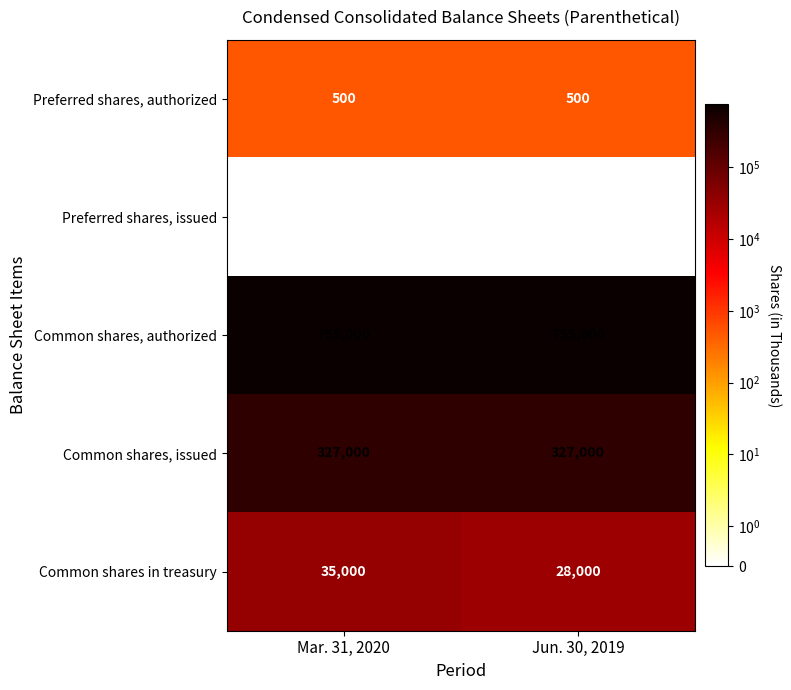

What is the greatest value displayed?

755000